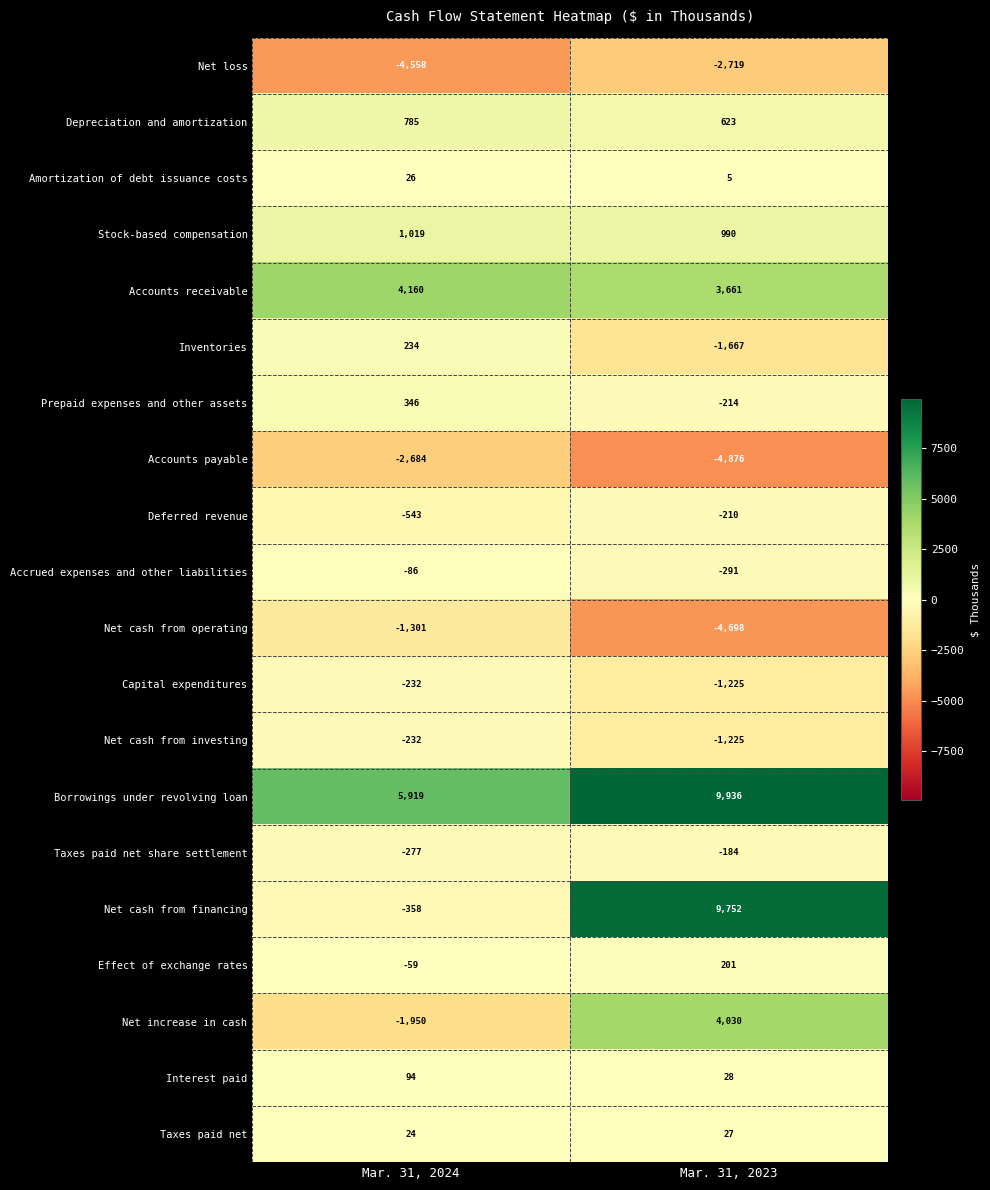

How many categories are shown in the chart?

2